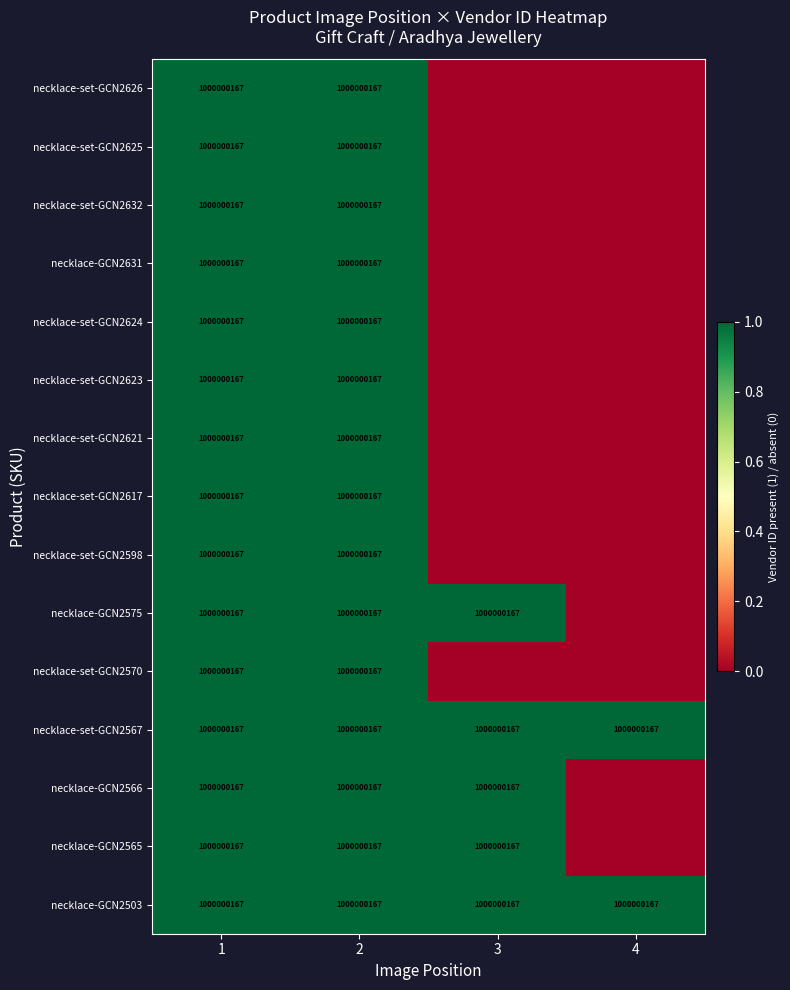

True or false: necklace-set-GCN2632 has a value of 508727284 at 2.

False